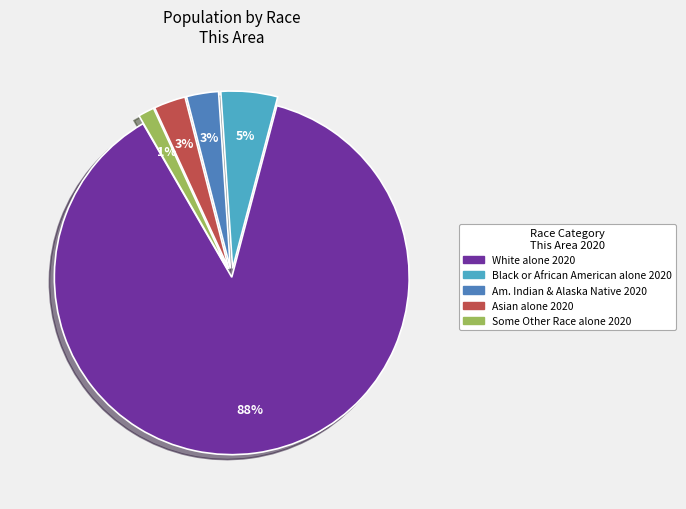

Is there any slice that represents more than half of the pie?

Yes